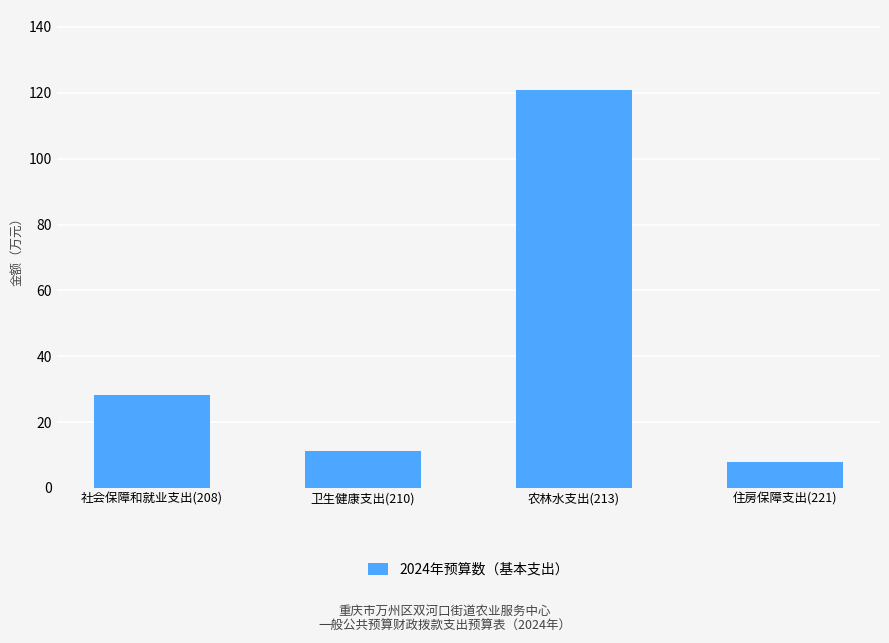

List the labels in order of value, smallest first.

住房保障支出(221), 卫生健康支出(210), 社会保障和就业支出(208), 农林水支出(213)